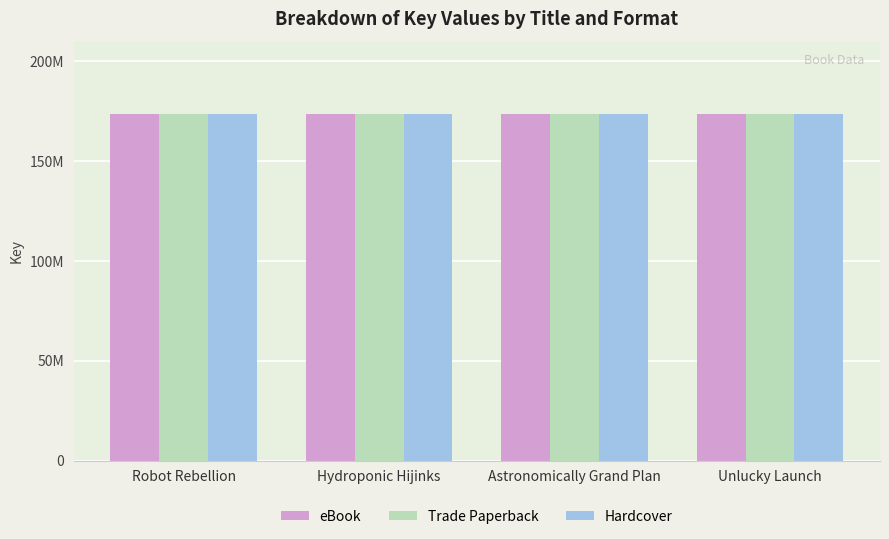

Is it true that eBook equals 173507409 at Hydroponic Hijinks?

True